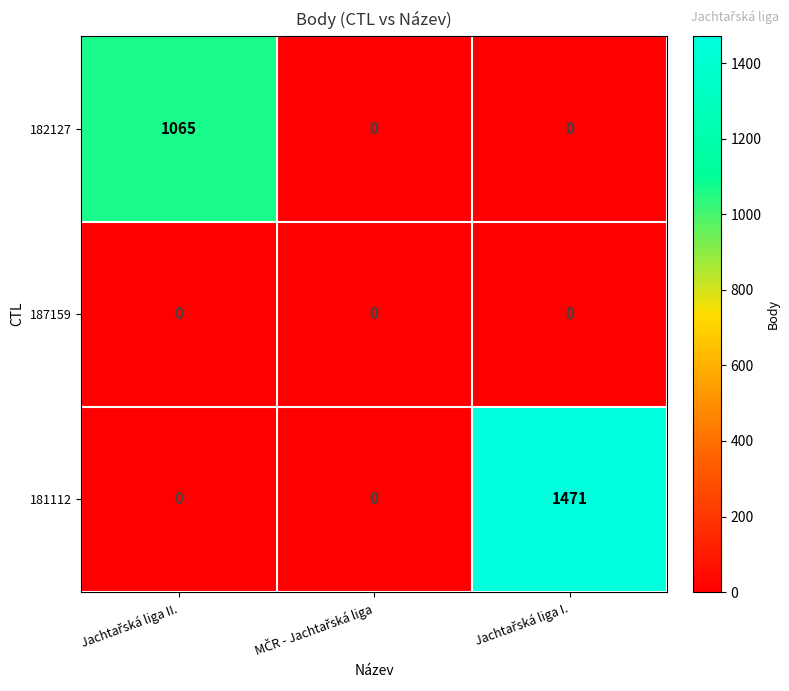

What is the difference between the maximum and minimum values in the 181112 series?

1471